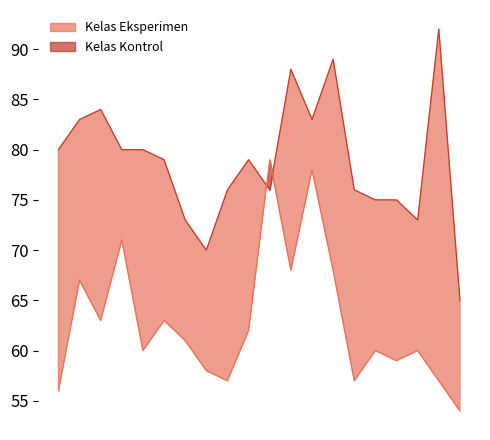

How many distinct data groups are displayed?

2